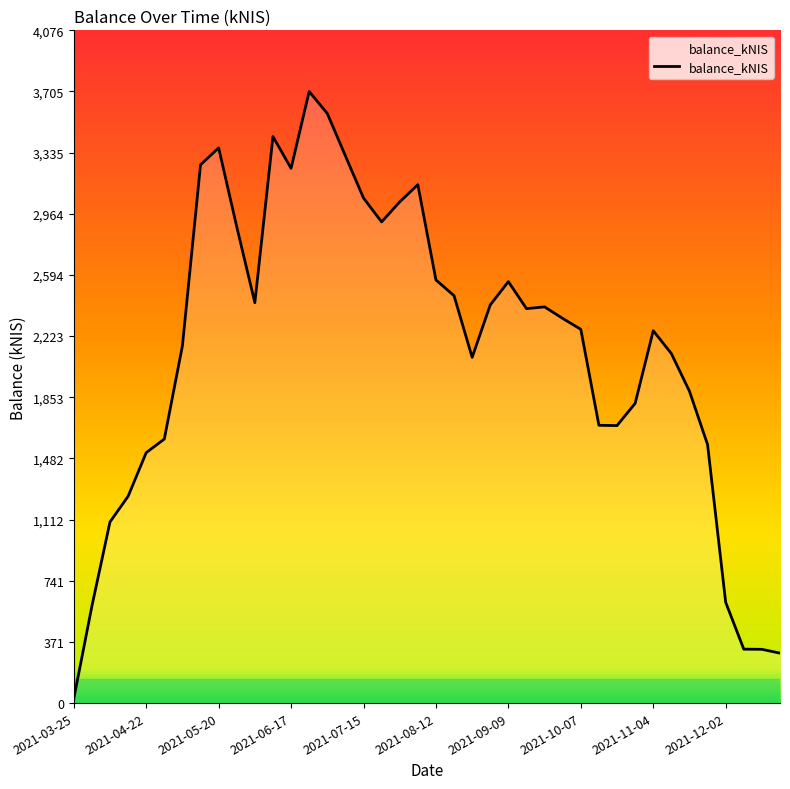

What is the difference between the maximum and minimum values?

3678.9